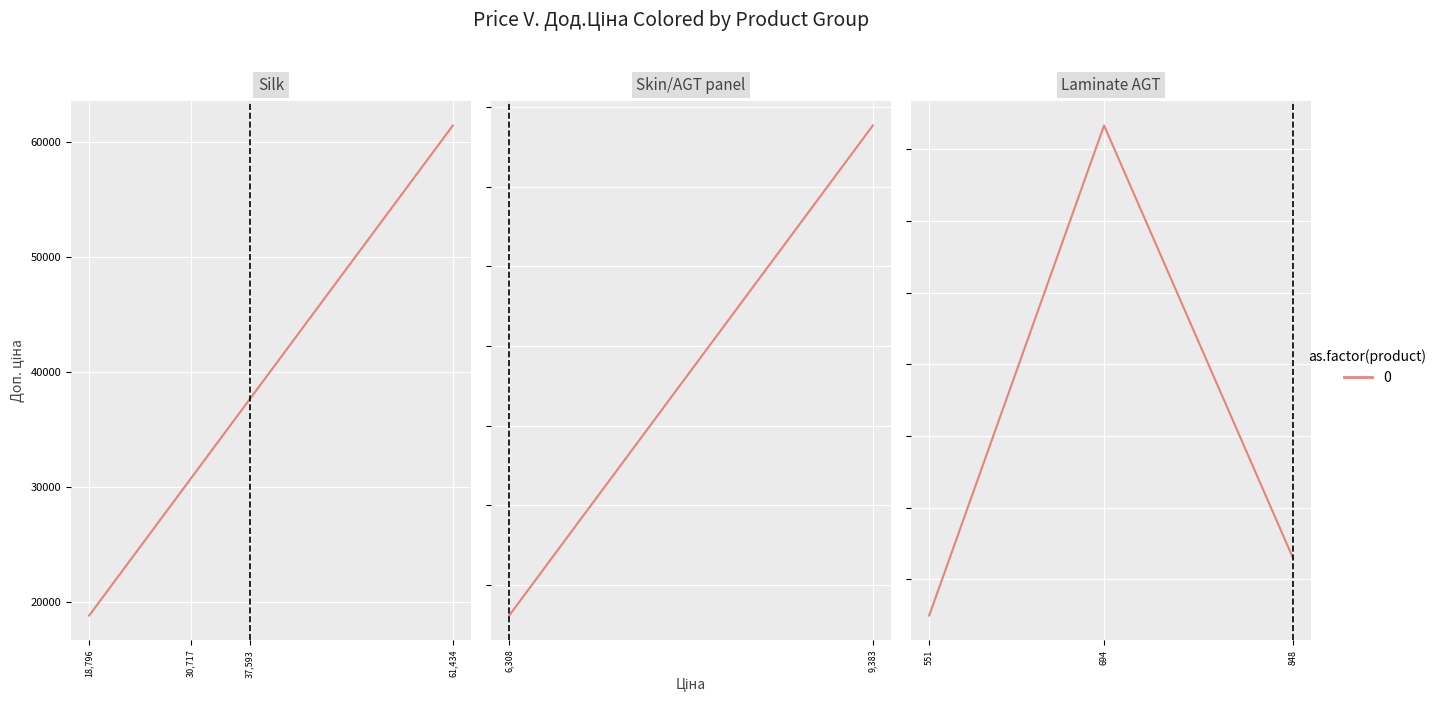

The chart shows a value of 792.5 at 848. True or false?

False